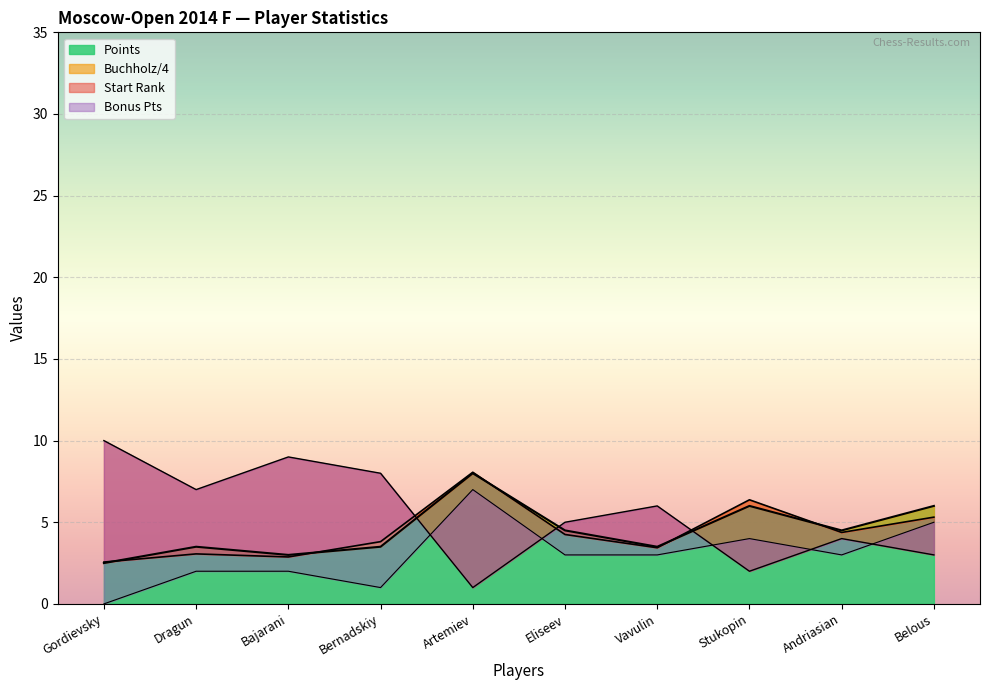

How many lines are shown in the chart?

4